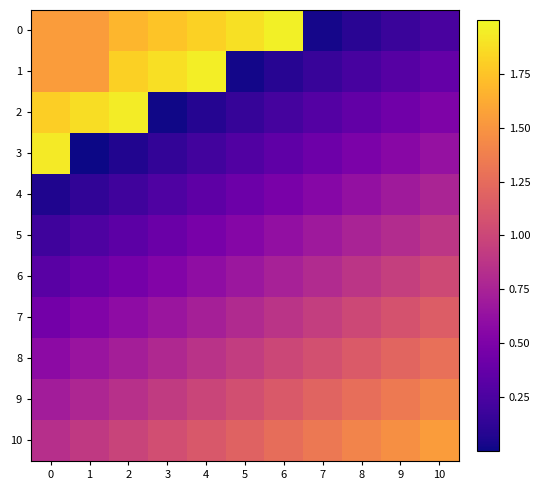

Reading left to right, list all the values displayed in this chart.

0: 0=1.5	1=1.5	2=1.7	3=1.8	4=1.8	5=1.9	6=2.0	7=0.0	8=0.1	9=0.2	10=0.2
1: 0=1.5	1=1.5	2=1.8	3=1.9	4=1.9	5=0.0	6=0.1	7=0.2	8=0.2	9=0.3	10=0.4
2: 0=1.8	1=1.9	2=1.9	3=0.0	4=0.1	5=0.1	6=0.2	7=0.3	8=0.4	9=0.4	10=0.5
3: 0=1.9	1=0.0	2=0.1	3=0.1	4=0.2	5=0.3	6=0.3	7=0.4	8=0.5	9=0.6	10=0.6
4: 0=0.1	1=0.1	2=0.2	3=0.3	4=0.3	5=0.4	6=0.5	7=0.6	8=0.6	9=0.7	10=0.8
5: 0=0.2	1=0.3	2=0.3	3=0.4	4=0.5	5=0.5	6=0.6	7=0.7	8=0.8	9=0.8	10=0.9
6: 0=0.3	1=0.4	2=0.5	3=0.5	4=0.6	5=0.7	6=0.7	7=0.8	8=0.9	9=0.9	10=1.0
7: 0=0.5	1=0.5	2=0.6	3=0.7	4=0.7	5=0.8	6=0.9	7=0.9	8=1.0	9=1.1	10=1.1
8: 0=0.6	1=0.7	2=0.7	3=0.8	4=0.9	5=0.9	6=1.0	7=1.1	8=1.1	9=1.2	10=1.3
9: 0=0.7	1=0.8	2=0.8	3=0.9	4=1.0	5=1.1	6=1.1	7=1.2	8=1.3	9=1.3	10=1.4
10: 0=0.8	1=0.9	2=1.0	3=1.1	4=1.1	5=1.2	6=1.3	7=1.3	8=1.4	9=1.5	10=1.5